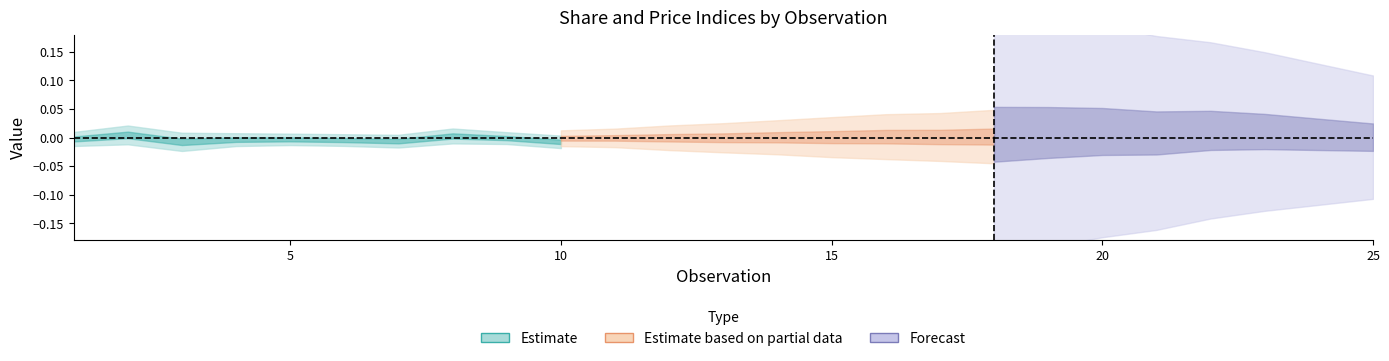

Is it true that sk equals 0.0 at 11?

False